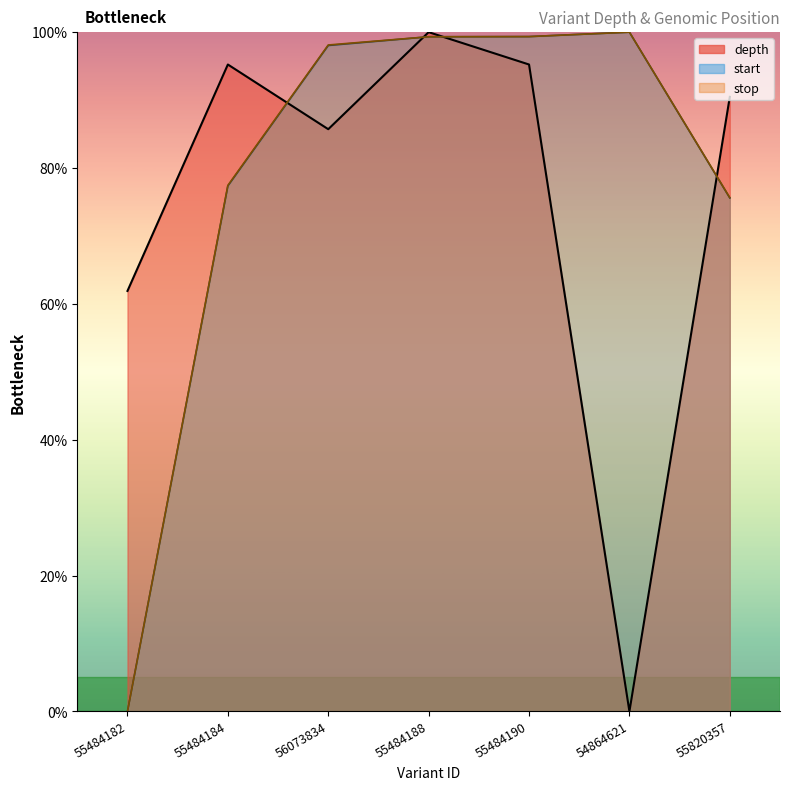

Reading right to left, what are all the values shown in this chart?

depth: 55820357=90.5	54864621=0.0	55484190=95.2	55484188=100.0	56073834=85.7	55484184=95.2	55484182=61.9
start: 55820357=75.6	54864621=100.0	55484190=99.3	55484188=99.3	56073834=98.0	55484184=77.4	55484182=0.0
stop: 55820357=75.6	54864621=100.0	55484190=99.3	55484188=99.3	56073834=98.1	55484184=77.4	55484182=0.0